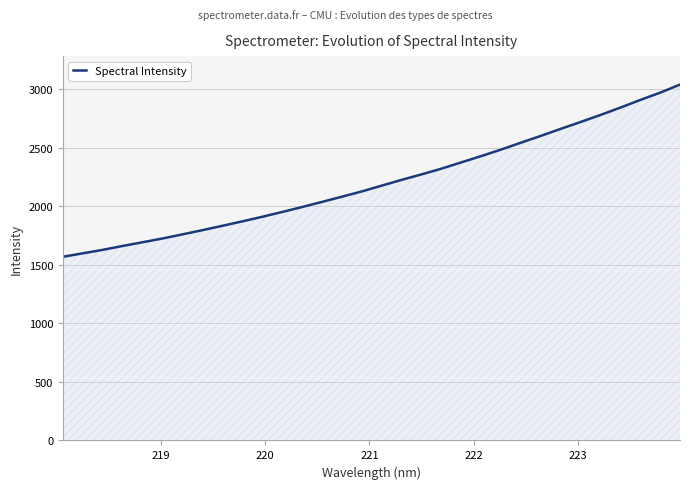

What is the maximum value shown in the chart?

3041.1